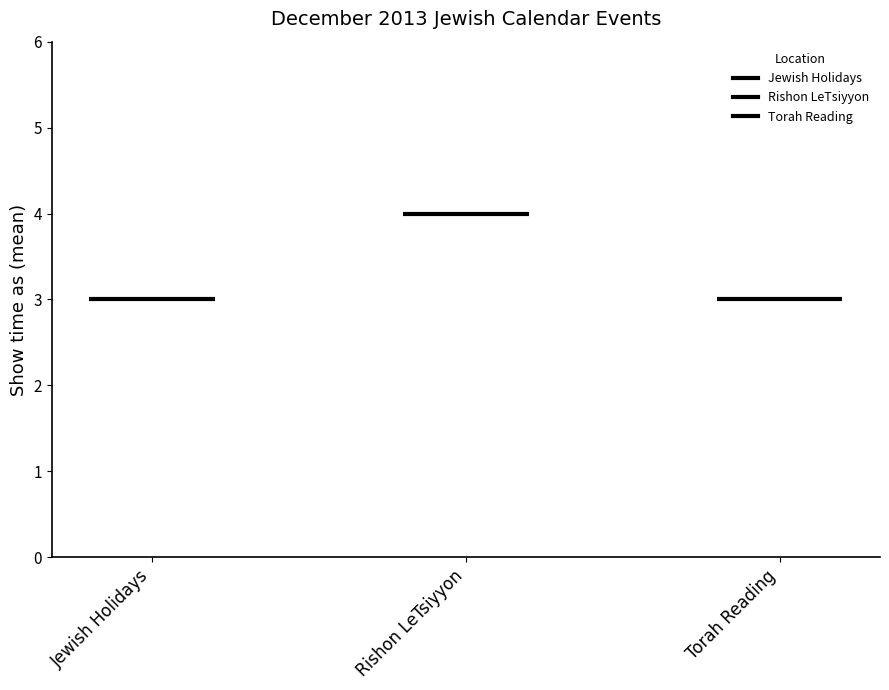

What is the change in value from Rishon LeTsiyyon to Torah Reading?

-1